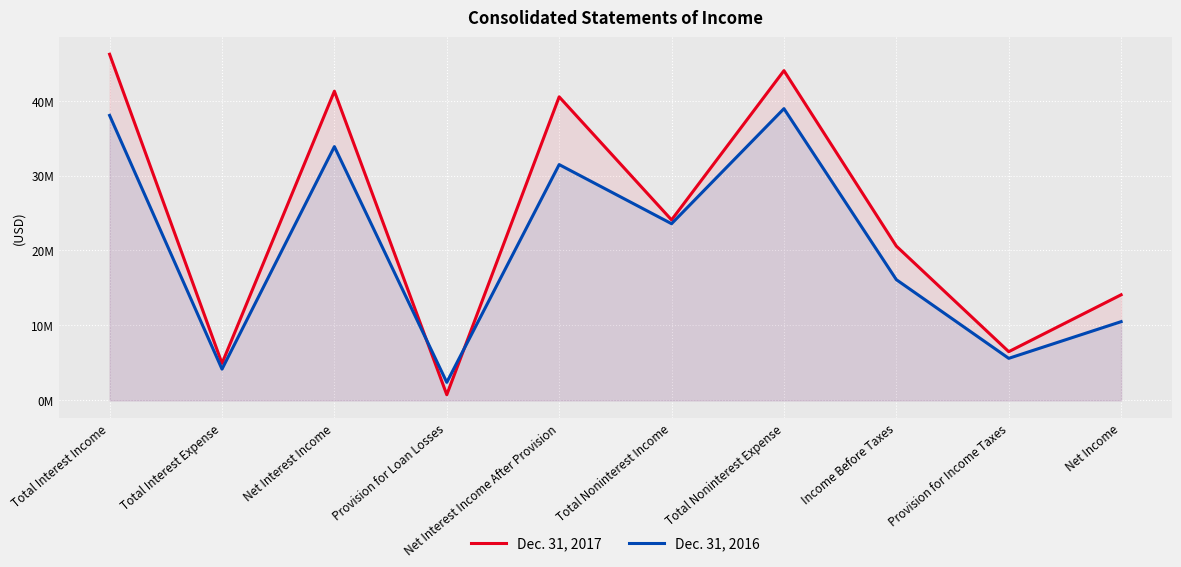

True or false: Dec. 31, 2016 has more than 2 points higher than both neighbors.

True